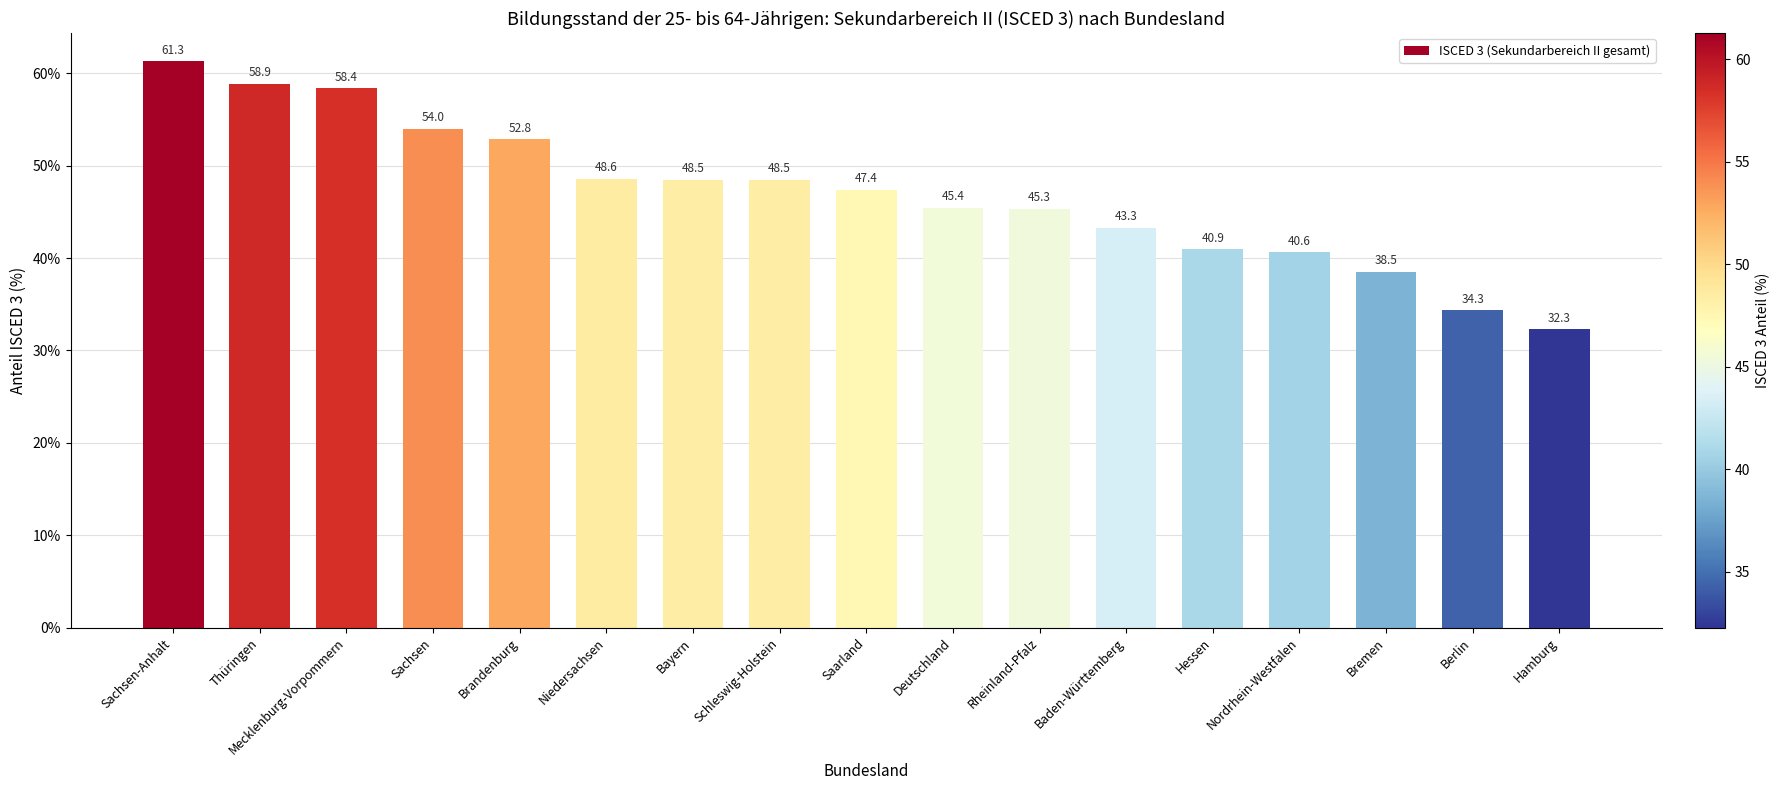

True or false: the data shows 10.7 at Baden-Württemberg.

False